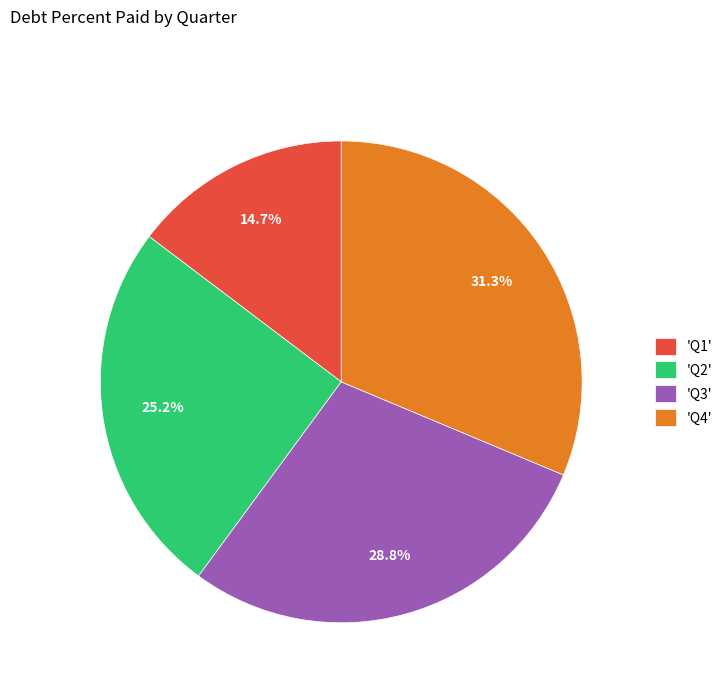

Which has a higher value, 'Q4' or 'Q3'?

'Q4'